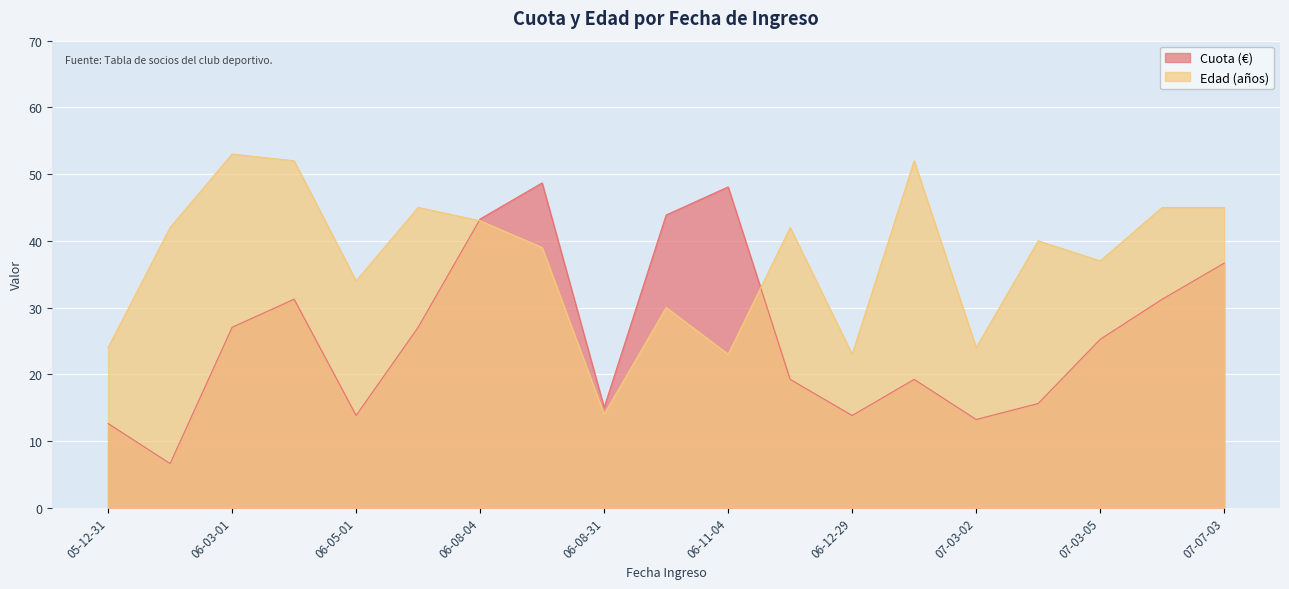

At which category does Cuota reach its first local peak?

2006-04-01